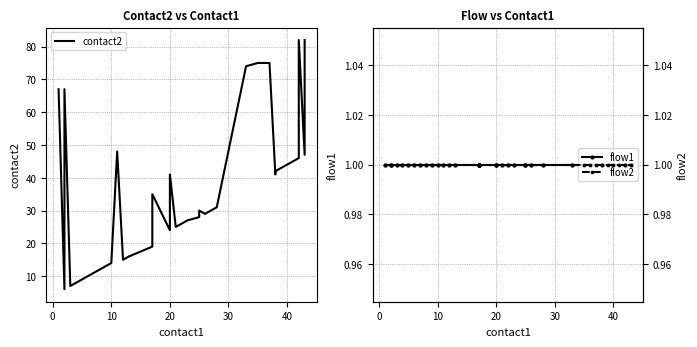

What are all the series names shown in the legend?

contact2, flow1, flow2